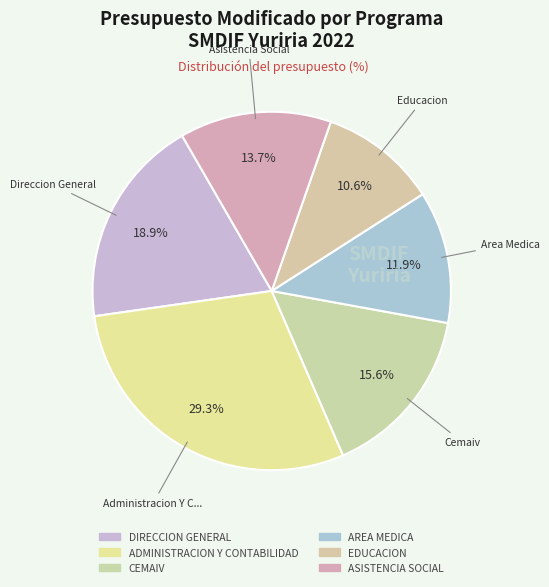

Combined, do ASISTENCIA SOCIAL and EDUCACION account for over 50%?

No